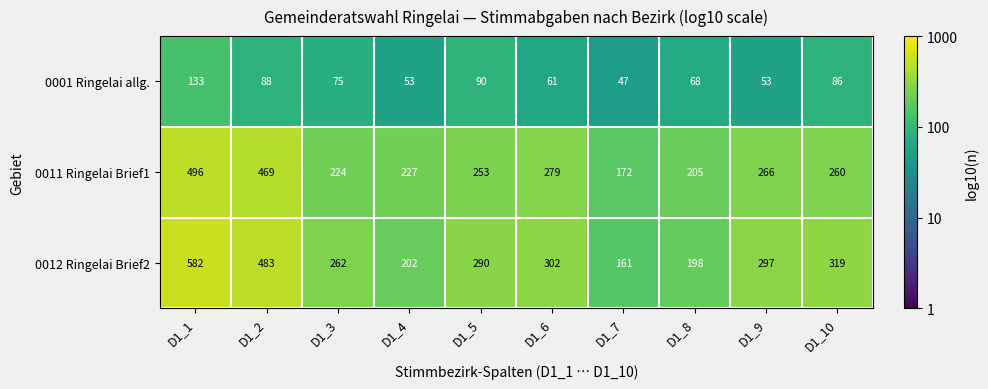

At which label does 0011 Ringelai Brief1 first exceed 260?

D1_1